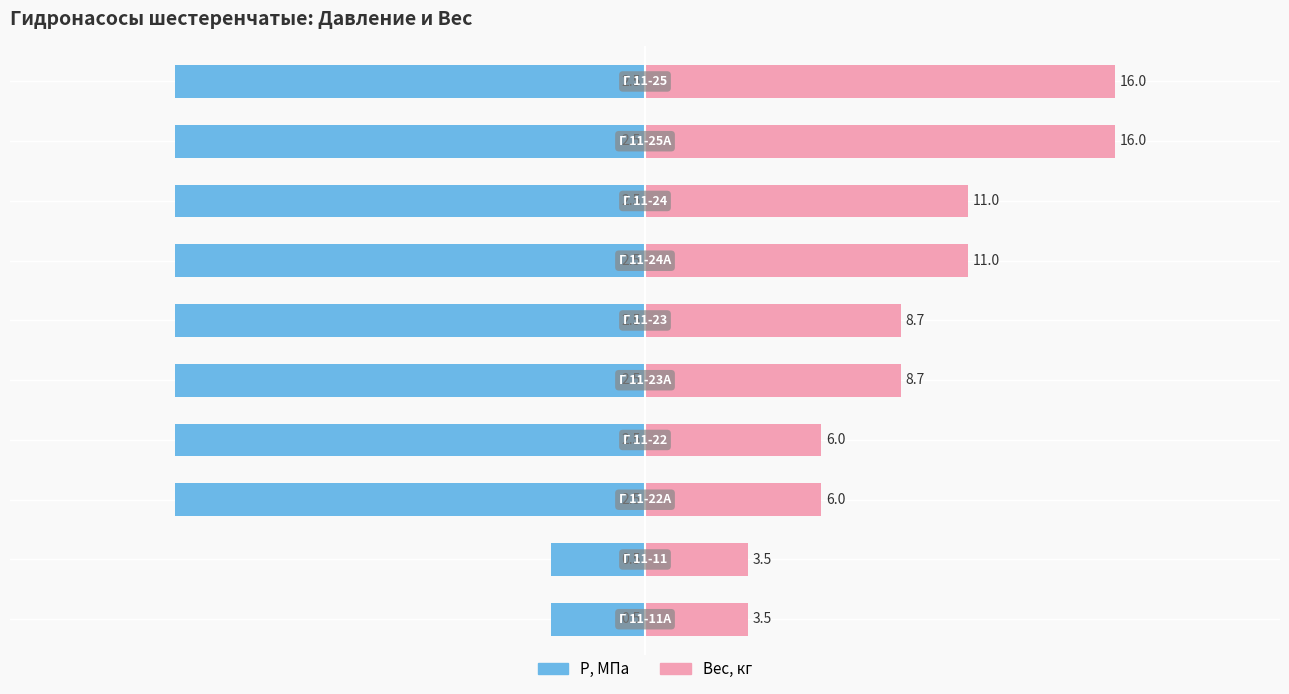

Rank the series at 9 from highest to lowest value.

Вес, кг, Р, МПа